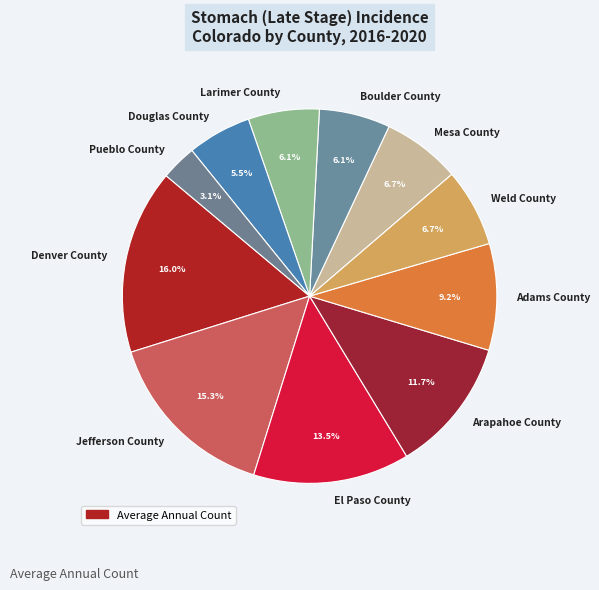

How many segments does this pie chart have?

11